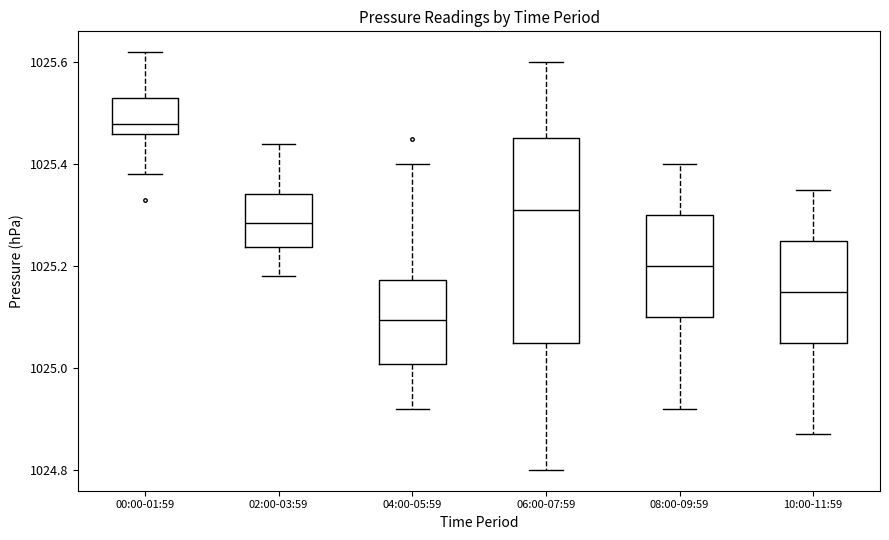

Reading left to right, read every box against the y-axis: the position of its median line, the range the box covers, and the ends of its whiskers. The values are not printed on the chart, so give them approximately, as read against the axis.

00:00-01:59: median 1025.48, box 1025.46 to 1025.54, whiskers 1025.38 to 1025.62
02:00-03:59: median 1025.28, box 1025.24 to 1025.34, whiskers 1025.18 to 1025.44
04:00-05:59: median 1025.10, box 1025.00 to 1025.18, whiskers 1024.92 to 1025.40
06:00-07:59: median 1025.32, box 1025.06 to 1025.46, whiskers 1024.80 to 1025.60
08:00-09:59: median 1025.20, box 1025.10 to 1025.30, whiskers 1024.92 to 1025.40
10:00-11:59: median 1025.16, box 1025.06 to 1025.26, whiskers 1024.88 to 1025.36